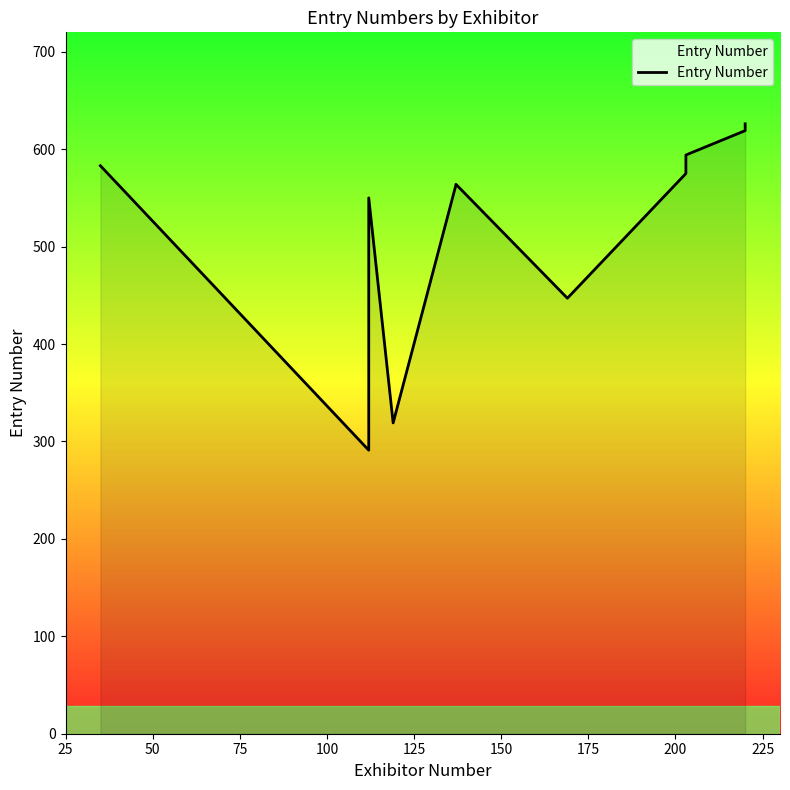

The chart shows a value of 192 at 250. True or false?

False